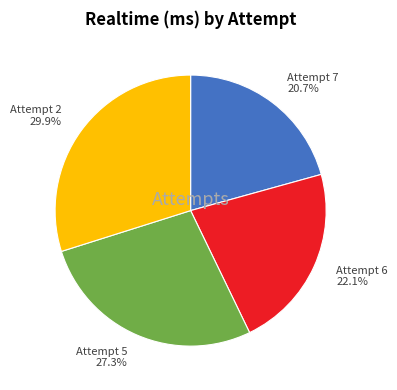

What percentage is NOT represented by Attempt 2?

70.1%